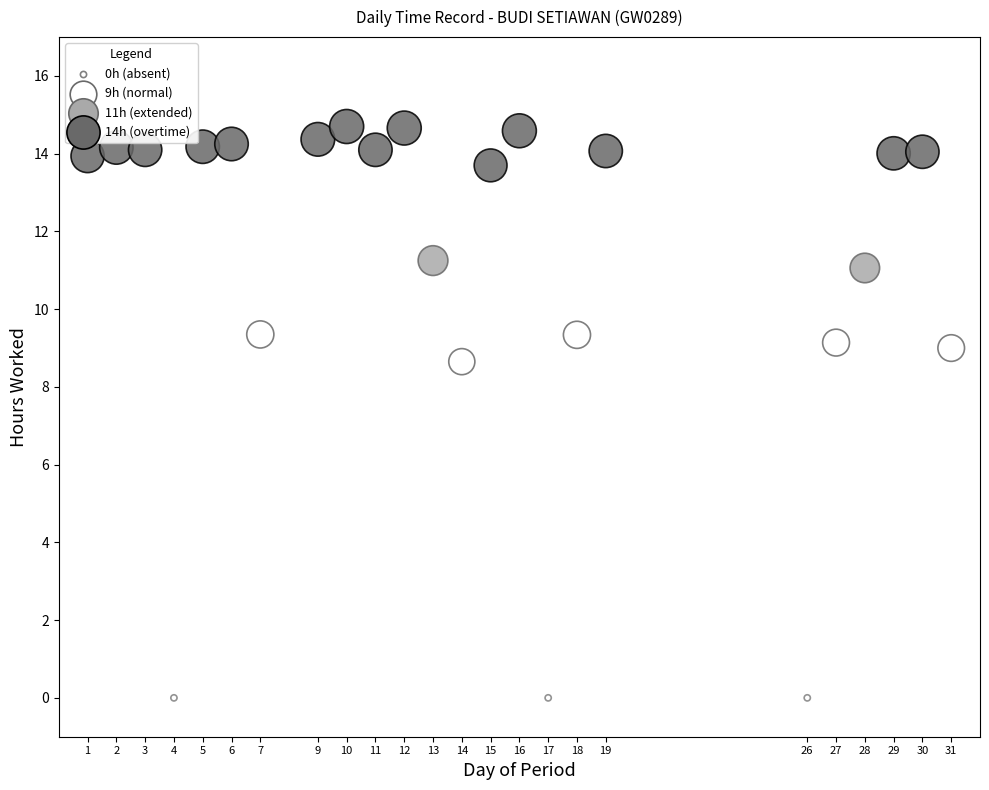

What Y value in the scatter plot is closest to 7?

8.7